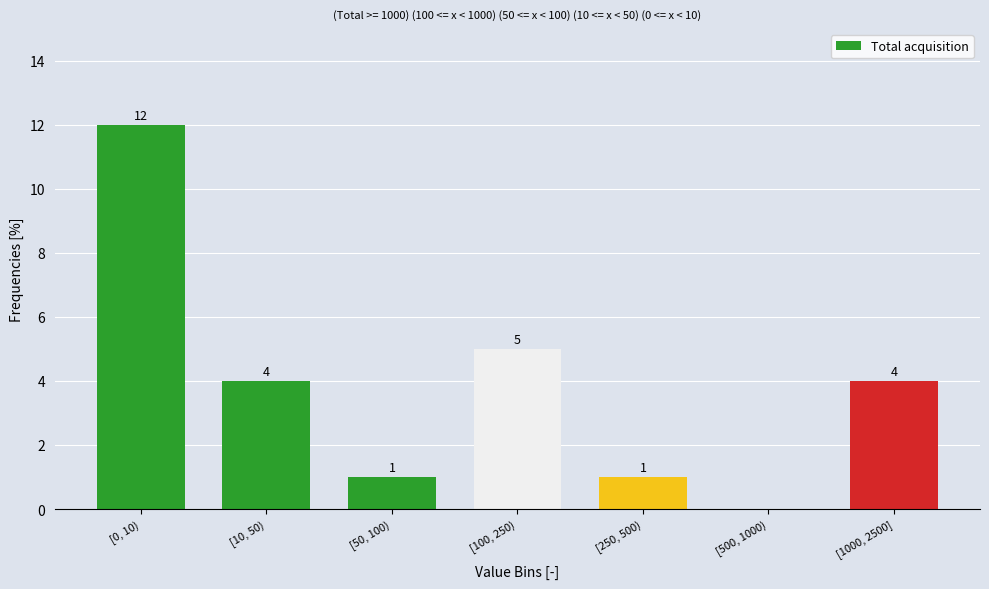

Reading left to right, what are all the values shown in this chart?

[0, 10)=12	[10, 50)=4	[50, 100)=1	[100, 250)=5	[250, 500)=1	[500, 1000)=0	[1000, 2500]=4